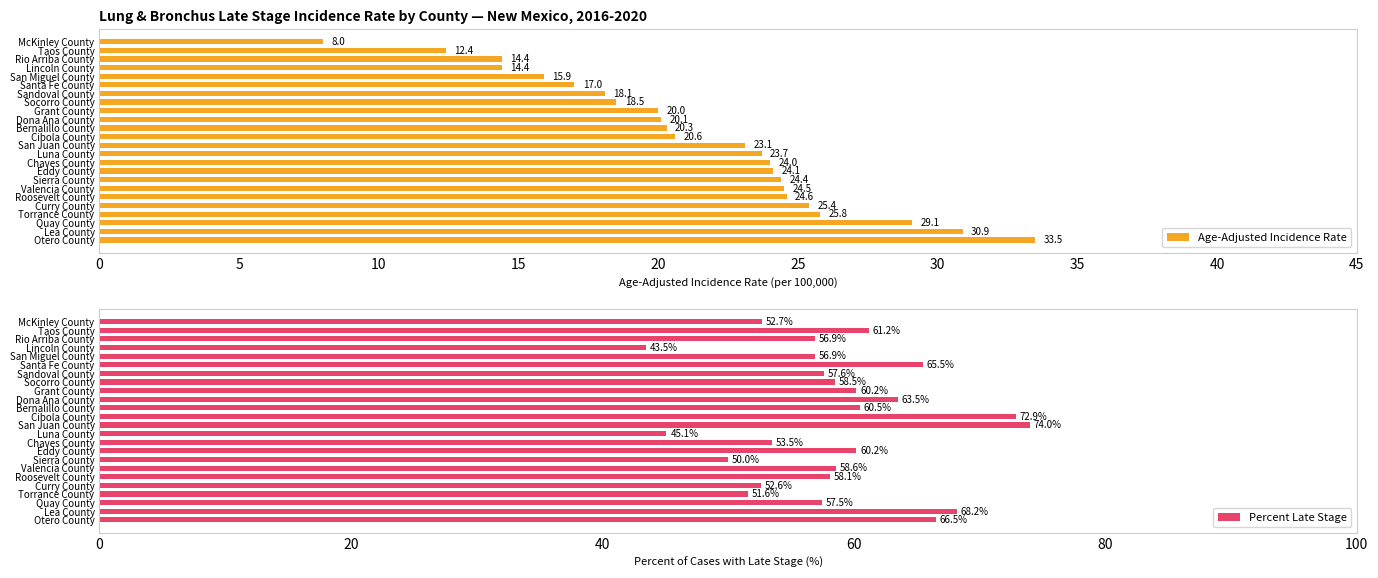

What is the approximate value of Age-Adjusted Incidence Rate at Curry County?

25.4